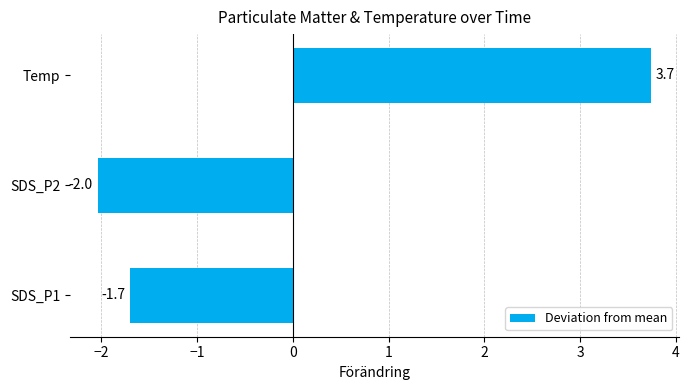

True or false: the data shows 3.7 at Temp.

True